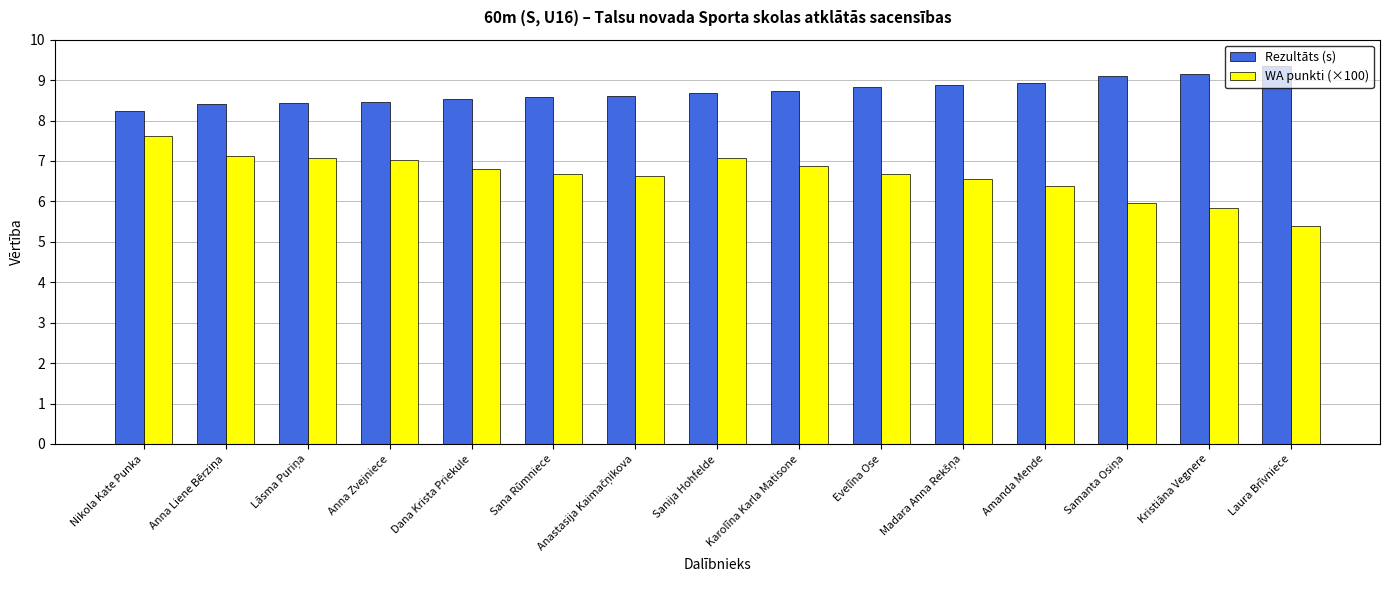

What is the total value across all series at Dana Krista Priekule?

15.3